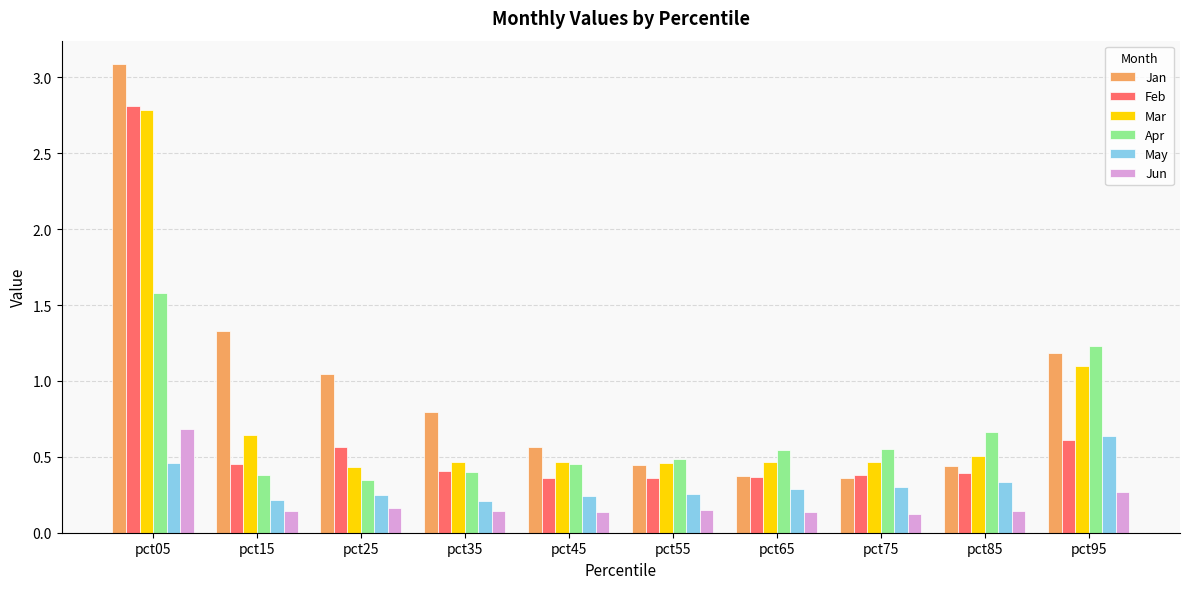

The May series shows 0.3 at pct75. True or false?

True